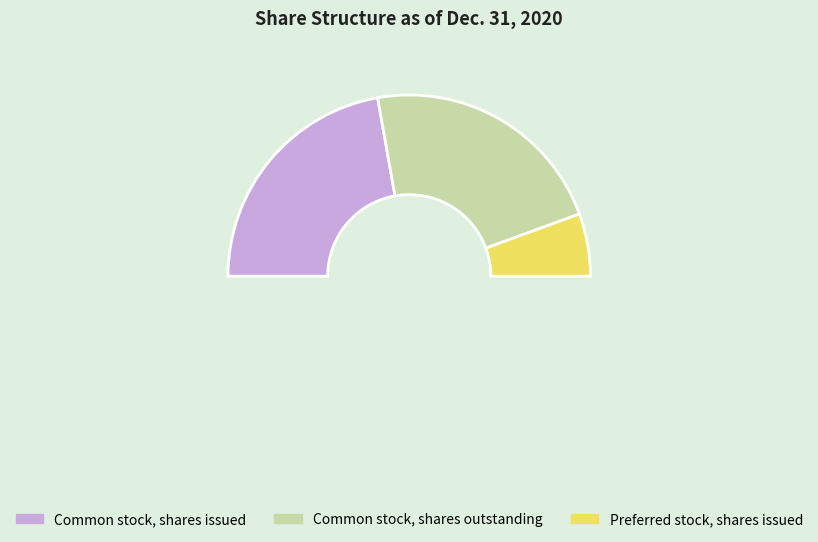

Which has a higher value, Preferred stock, shares issued or Common stock, shares issued?

Common stock, shares issued